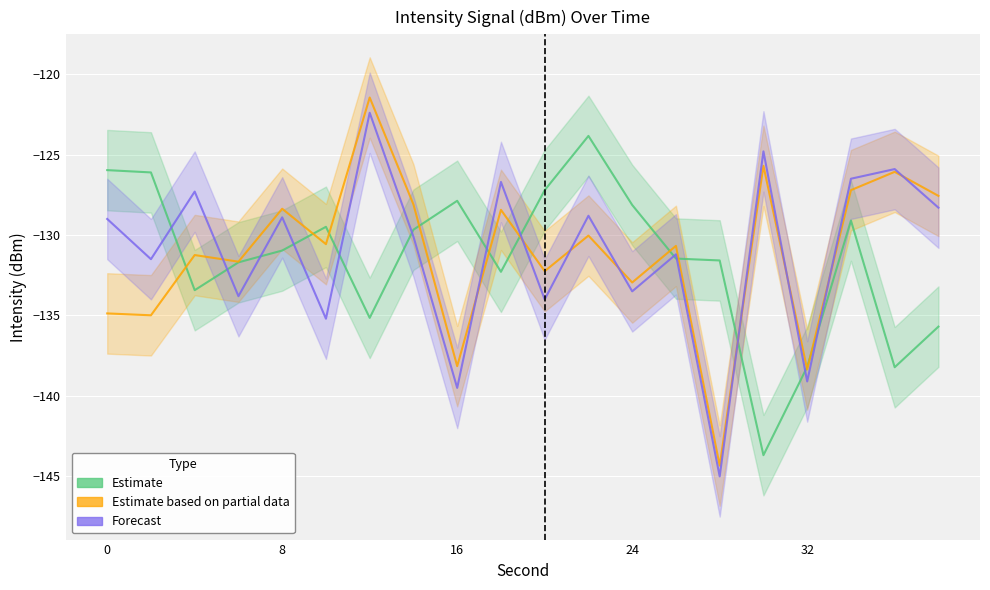

Reading left to right, what are all the values shown in this chart?

Estimate: -126.0	-126.1	-133.4	-131.7	-131.0	-129.5	-135.1	-129.7	-127.9	-132.3	-127.2	-123.8	-128.1	-131.5	-131.6	-143.7	-138.2	-129.1	-138.2	-135.7
Estimate based on partial data: -134.9	-135.0	-131.2	-131.7	-128.4	-130.6	-121.5	-128.1	-138.1	-128.4	-132.2	-130.0	-132.9	-130.7	-144.3	-125.7	-138.4	-127.2	-126.1	-127.6
Forecast: -129.0	-131.5	-127.3	-133.8	-128.9	-135.2	-122.4	-130.1	-139.5	-126.7	-134.0	-128.8	-133.5	-131.2	-145.0	-124.8	-139.1	-126.5	-125.9	-128.3